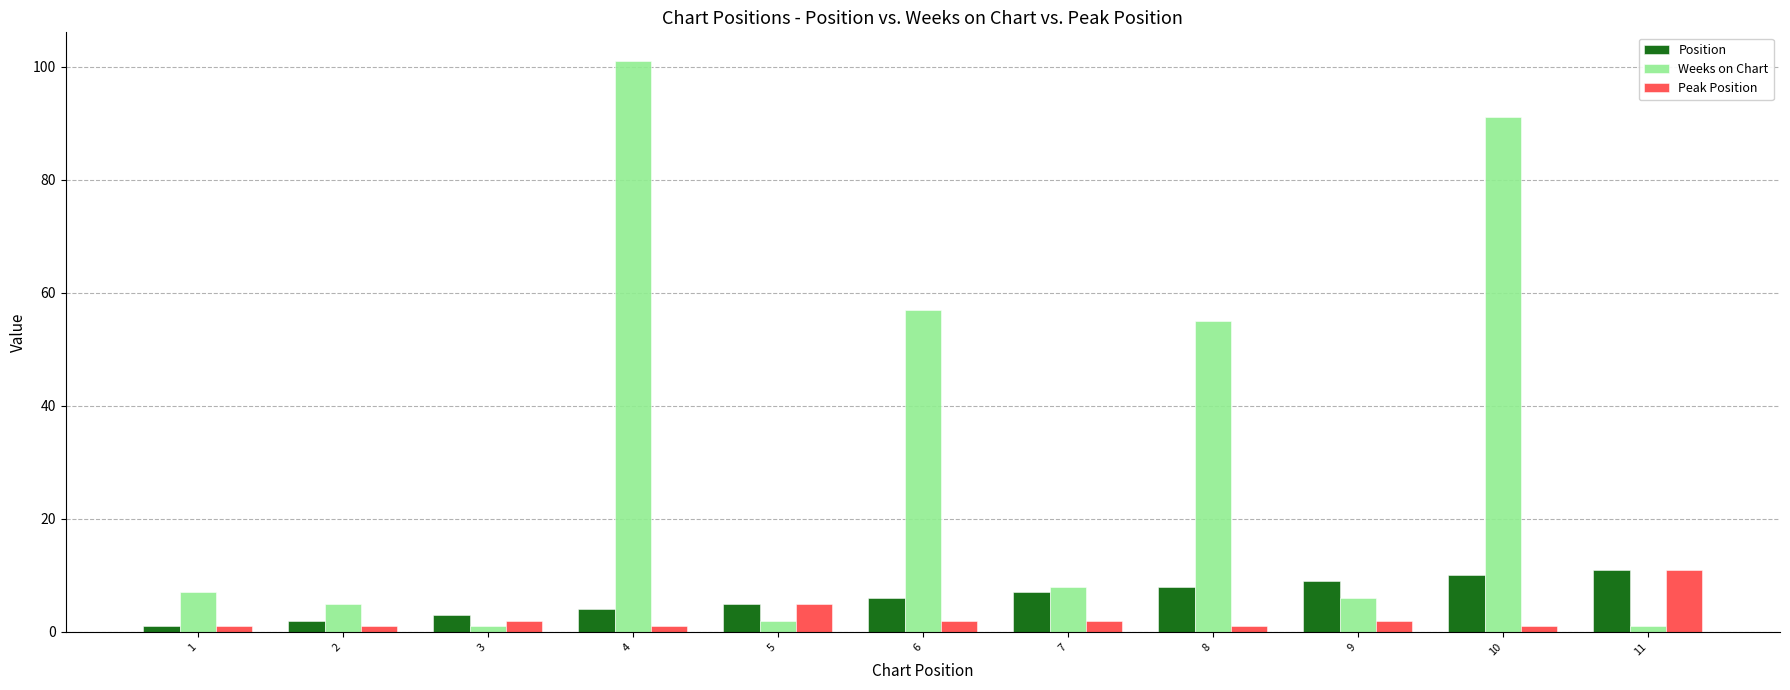

What is the sum of all Weeks on Chart values?

334